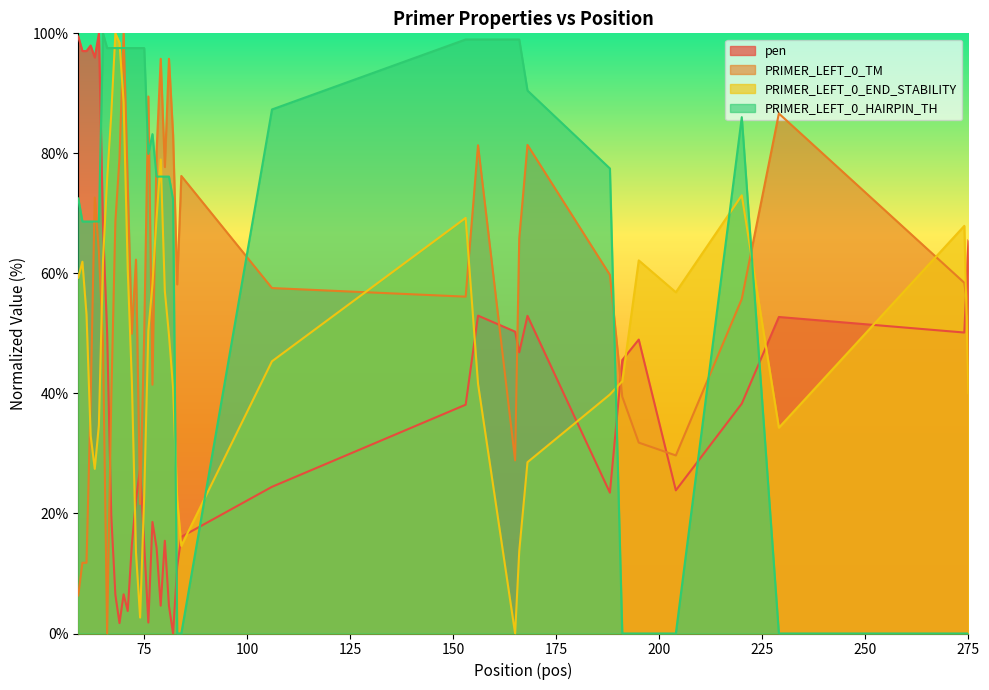

Where is the first local minimum for PRIMER_LEFT_0_HAIRPIN_TH?

76